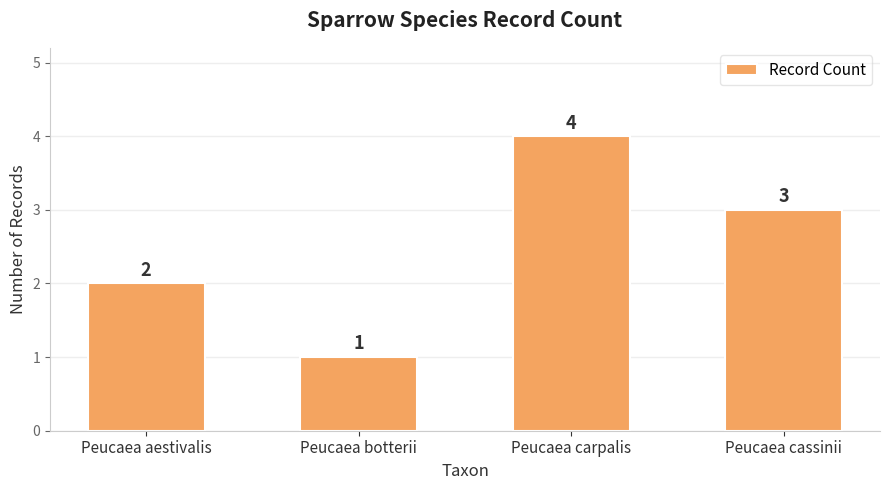

Which has a higher value, Peucaea aestivalis or Peucaea cassinii?

Peucaea cassinii